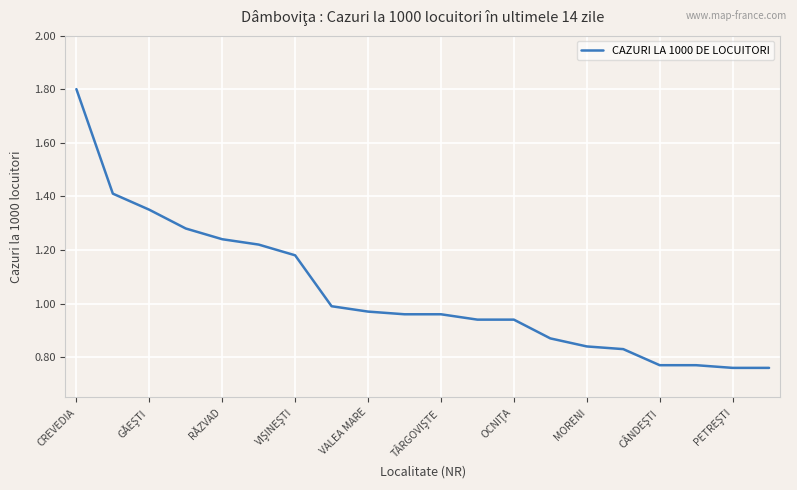

What is the maximum value shown in the chart?

1.8